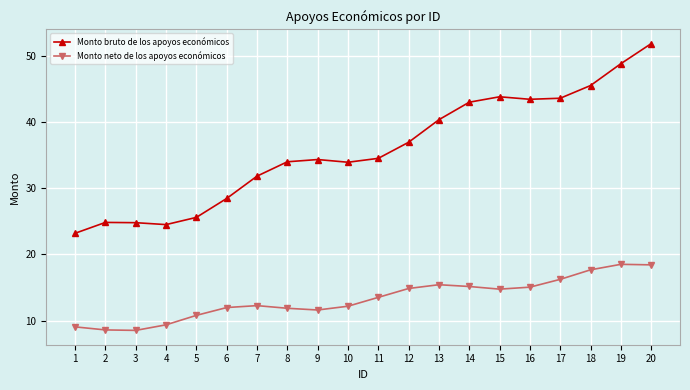

Rank the series by their maximum value, from highest to lowest.

Monto bruto de los apoyos económicos, Monto neto de los apoyos económicos